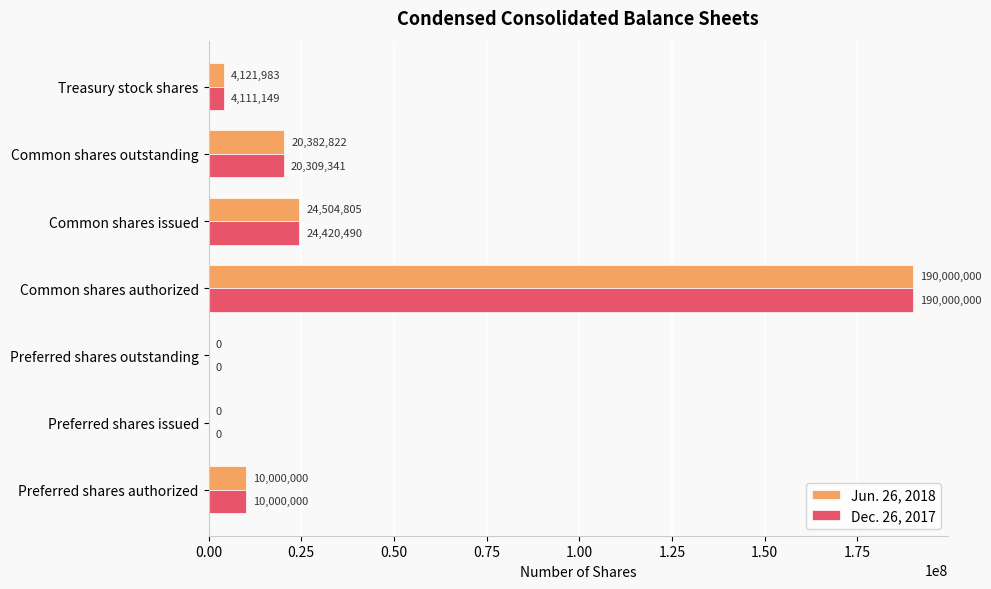

At which category is the sum across all series the highest?

Common shares authorized